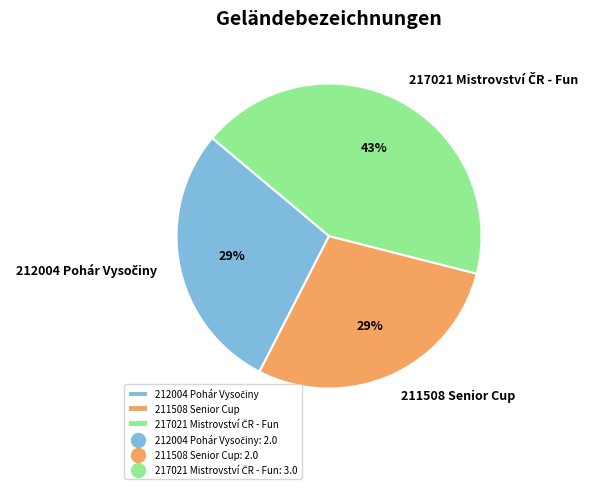

Is it true that 211508 Senior Cup is 16% of the pie?

False